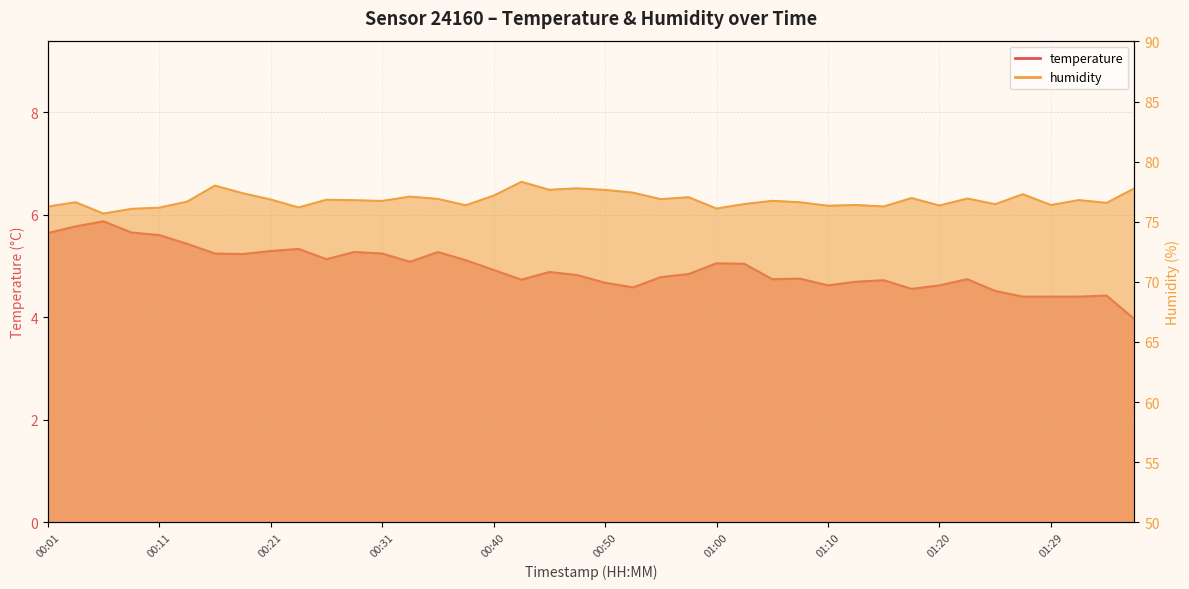

Reading right to left, extract all data points from this chart.

temperature: 01:37=4.0	01:34=4.4	01:32=4.4	01:29=4.4	01:27=4.4	01:25=4.5	01:22=4.7	01:20=4.6	01:17=4.5	01:15=4.7	01:12=4.7	01:10=4.6	01:07=4.8	01:05=4.7	01:02=5.0	01:00=5.0	00:58=4.8	00:55=4.8	00:53=4.6	00:50=4.7	00:48=4.8	00:45=4.9	00:43=4.7	00:40=4.9	00:38=5.1	00:36=5.3	00:33=5.1	00:31=5.2	00:28=5.3	00:26=5.1	00:23=5.3	00:21=5.3	00:18=5.2	00:16=5.2	00:14=5.4	00:11=5.6	00:09=5.7	00:06=5.9	00:04=5.8	00:01=5.6
humidity: 01:37=77.8	01:34=76.6	01:32=76.8	01:29=76.4	01:27=77.3	01:25=76.5	01:22=76.9	01:20=76.3	01:17=77.0	01:15=76.3	01:12=76.4	01:10=76.3	01:07=76.6	01:05=76.7	01:02=76.5	01:00=76.1	00:58=77.0	00:55=76.9	00:53=77.4	00:50=77.7	00:48=77.8	00:45=77.7	00:43=78.3	00:40=77.2	00:38=76.4	00:36=76.9	00:33=77.1	00:31=76.7	00:28=76.8	00:26=76.8	00:23=76.2	00:21=76.8	00:18=77.4	00:16=78.0	00:14=76.7	00:11=76.2	00:09=76.1	00:06=75.7	00:04=76.6	00:01=76.3